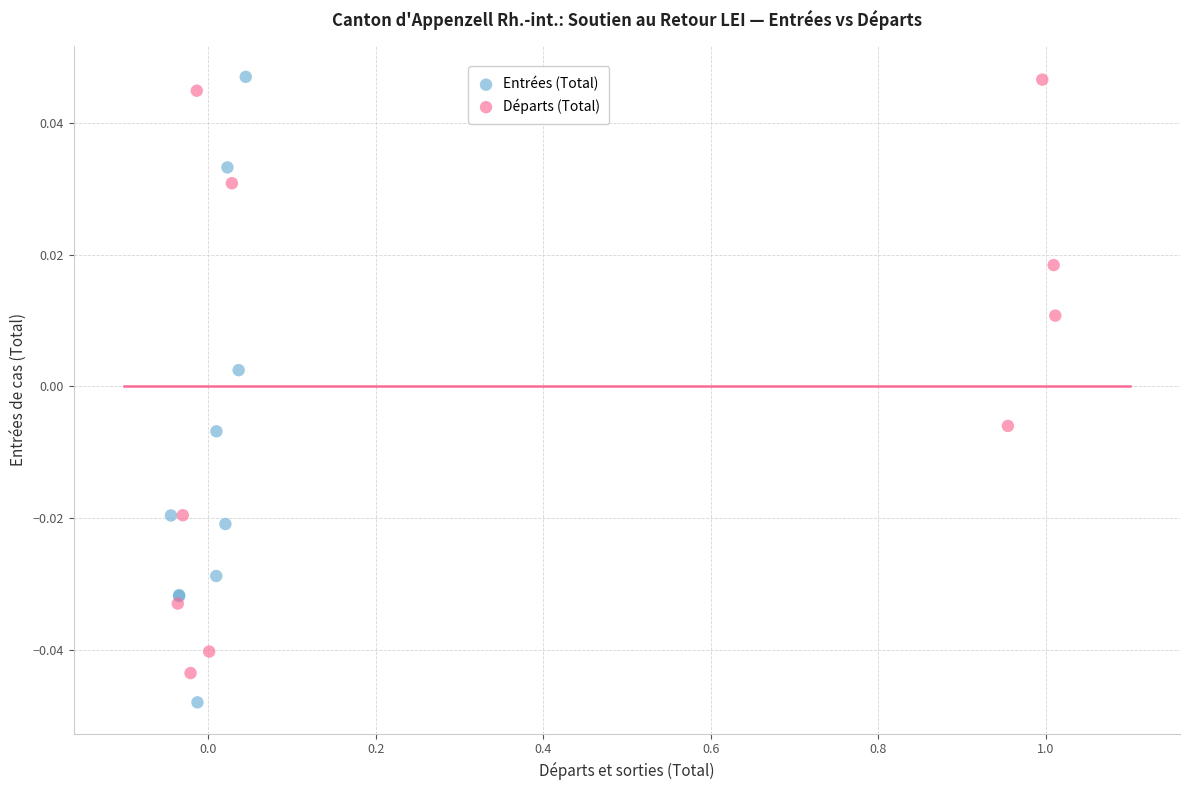

Which series contains the lowest Y value?

Entrées (Total)